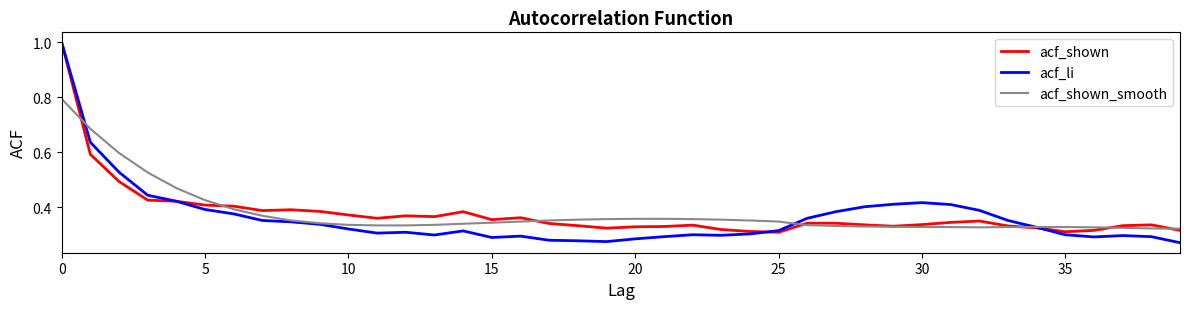

In acf_shown, how many points are lower than both neighbors (excluding endpoints)?

8